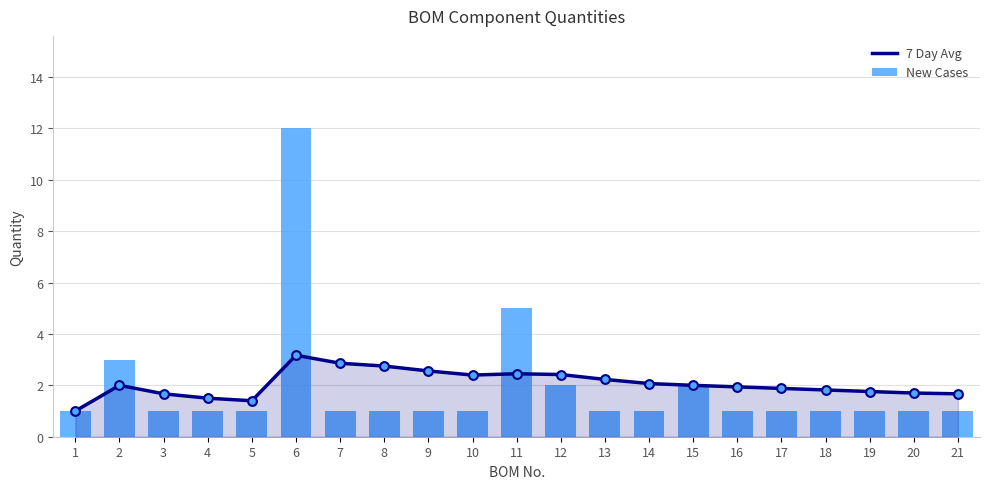

What is the total value across all series at 1?

2.0